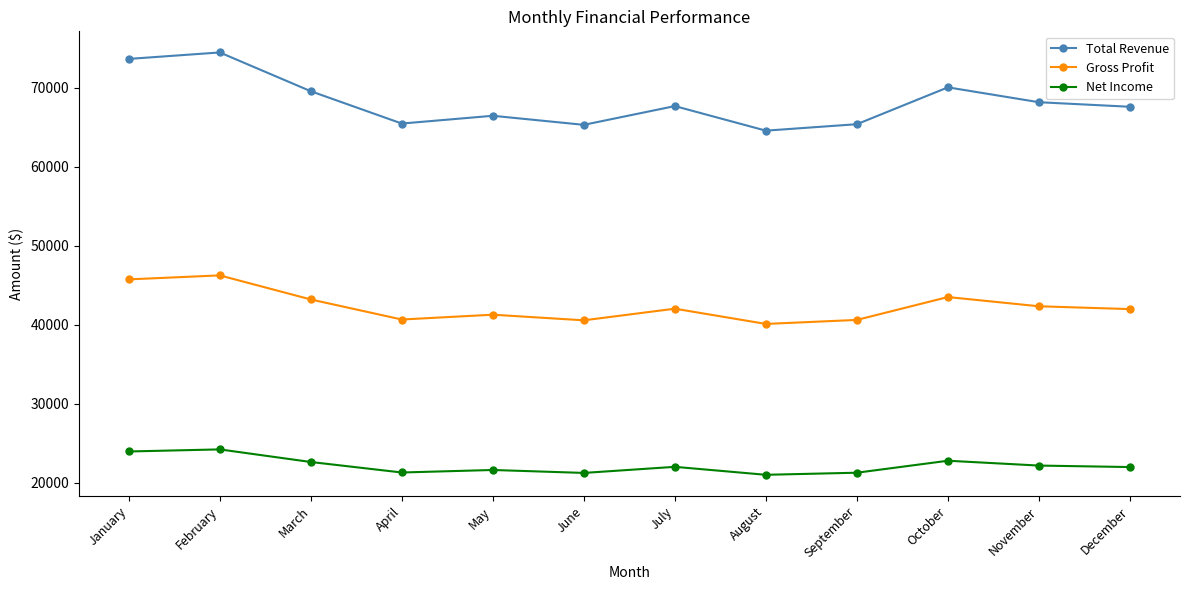

What is the difference between the highest and lowest values at September?

44124